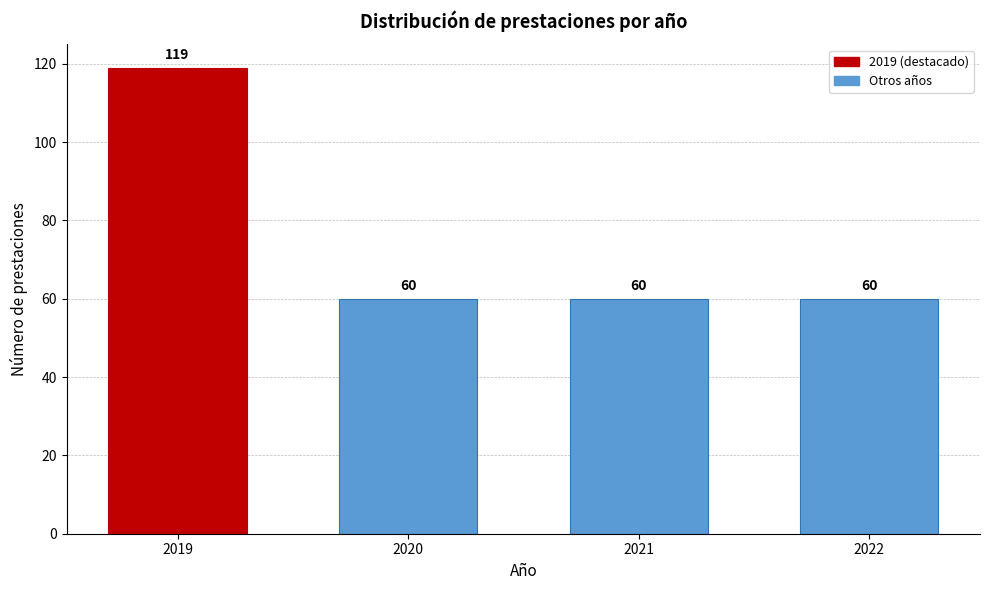

Reading right to left, list all the values displayed in this chart.

60	60	60	119